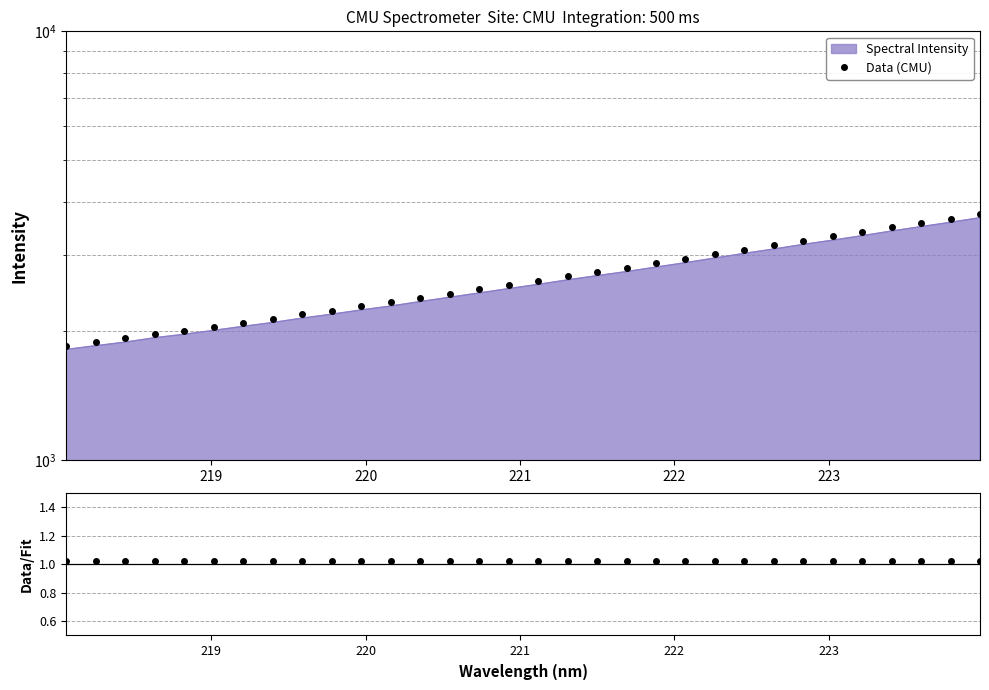

True or false: Data (CMU) and Data/Fit intersect in this chart.

False